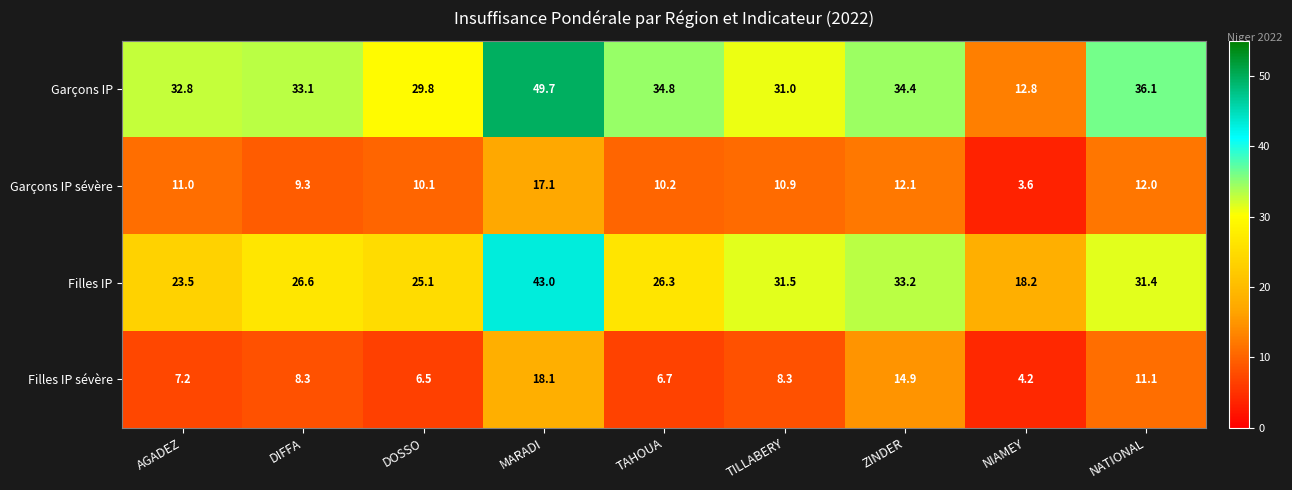

How many distinct data groups are displayed?

4